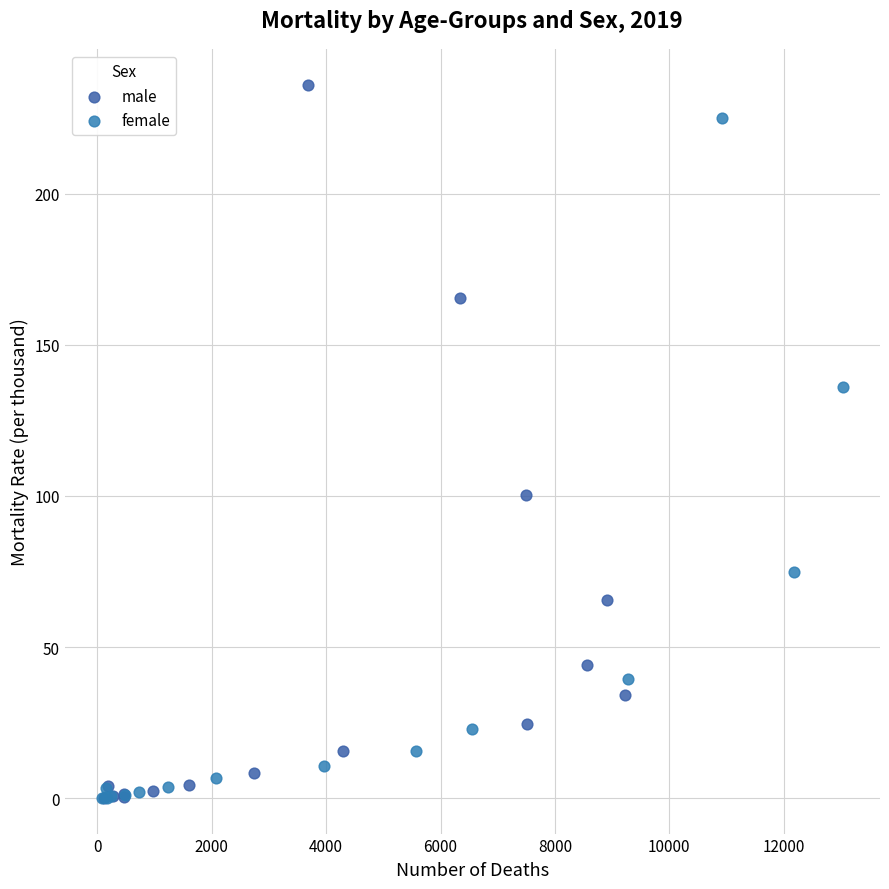

Which series has the widest spread of Y values?

male